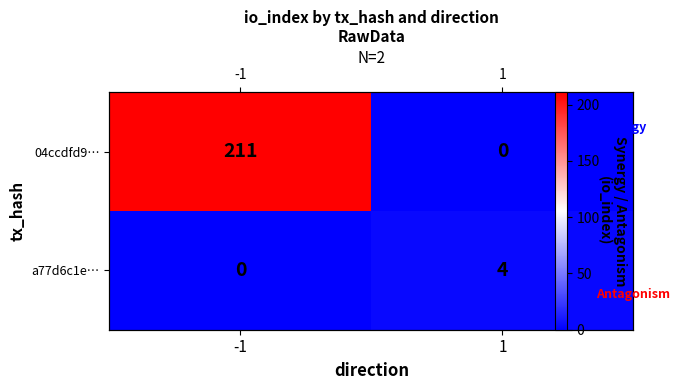

Rank the categories by a77d6c1e… value from lowest to highest.

-1, 1